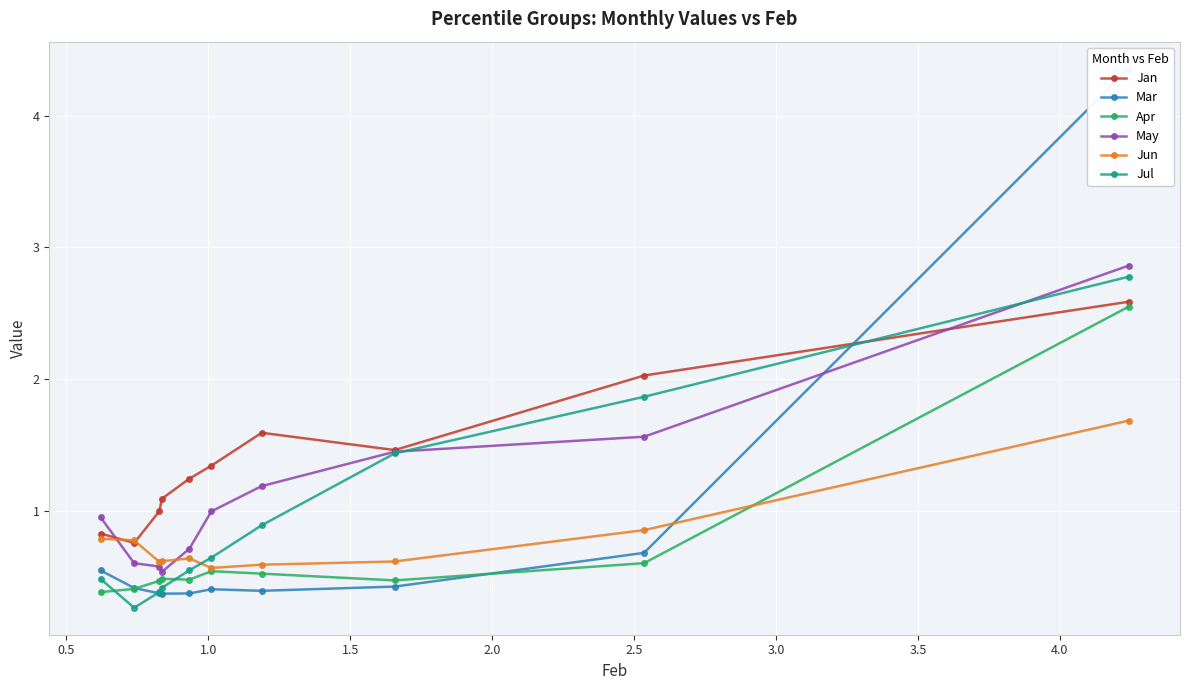

What is the maximum value for Jun?

1.7